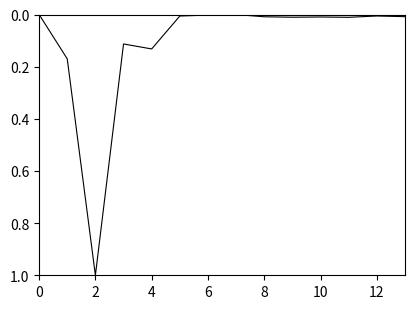

What is the difference between the maximum and minimum values?

1.0